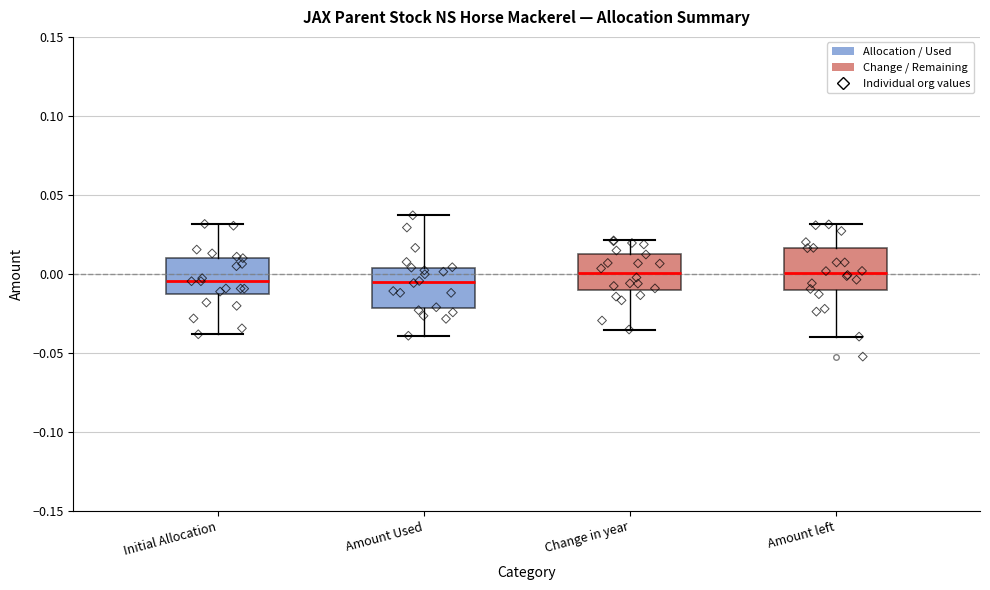

Where does the lower whisker of the box for Amount left end on the y-axis? The values are not printed on the chart, so give them approximately, as read against the axis.

-0.040